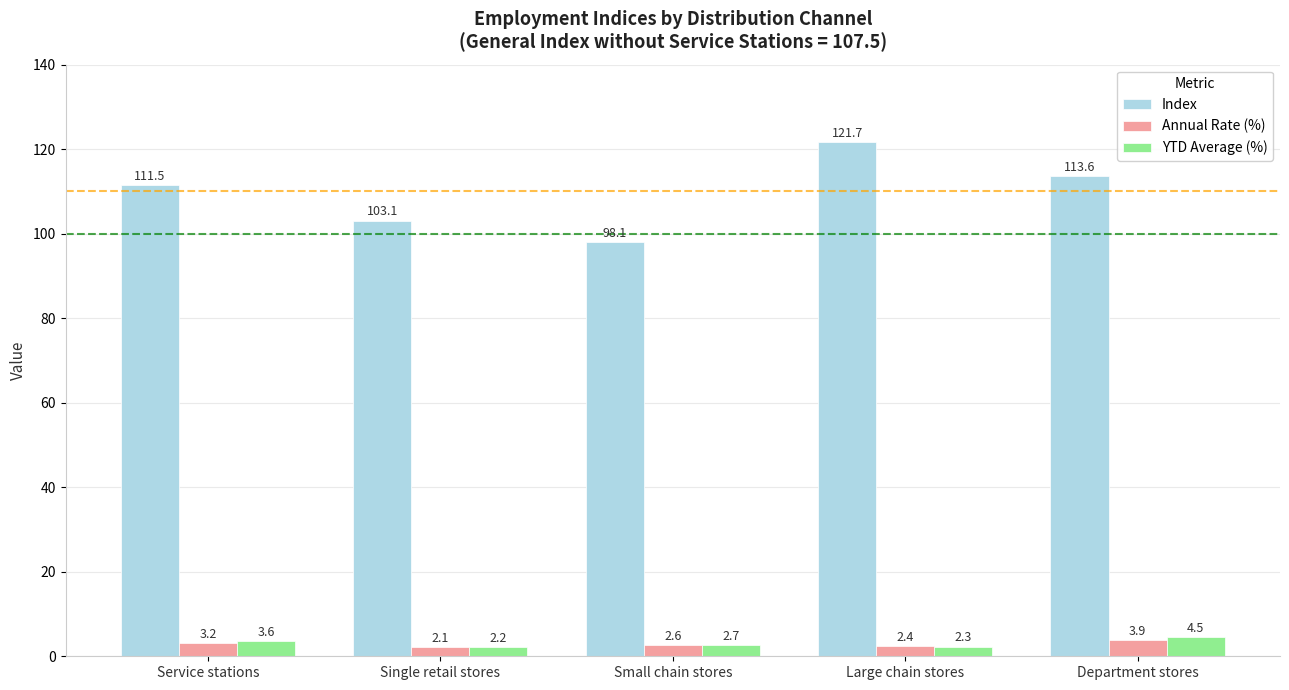

At how many categories does at least one series exceed 114?

1